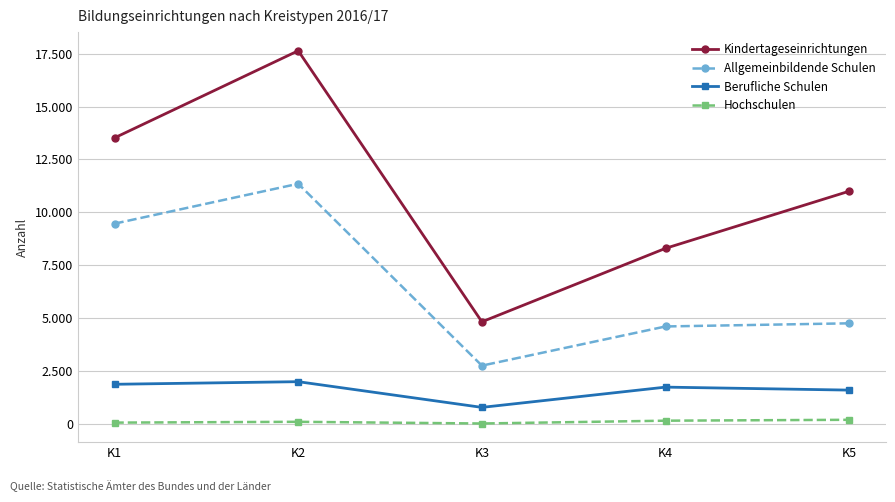

Rank the series at K1 from lowest to highest value.

Hochschulen, Berufliche Schulen, Allgemeinbildende Schulen, Kindertageseinrichtungen